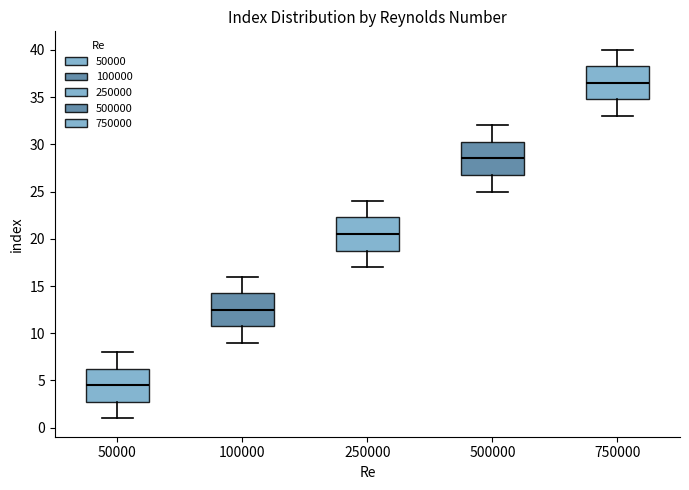

Which box's median line is the lowest?

50000